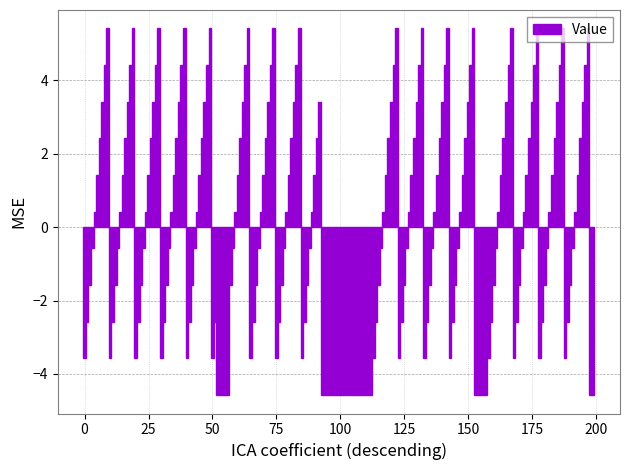

What is the maximum value shown in the chart?

5.4